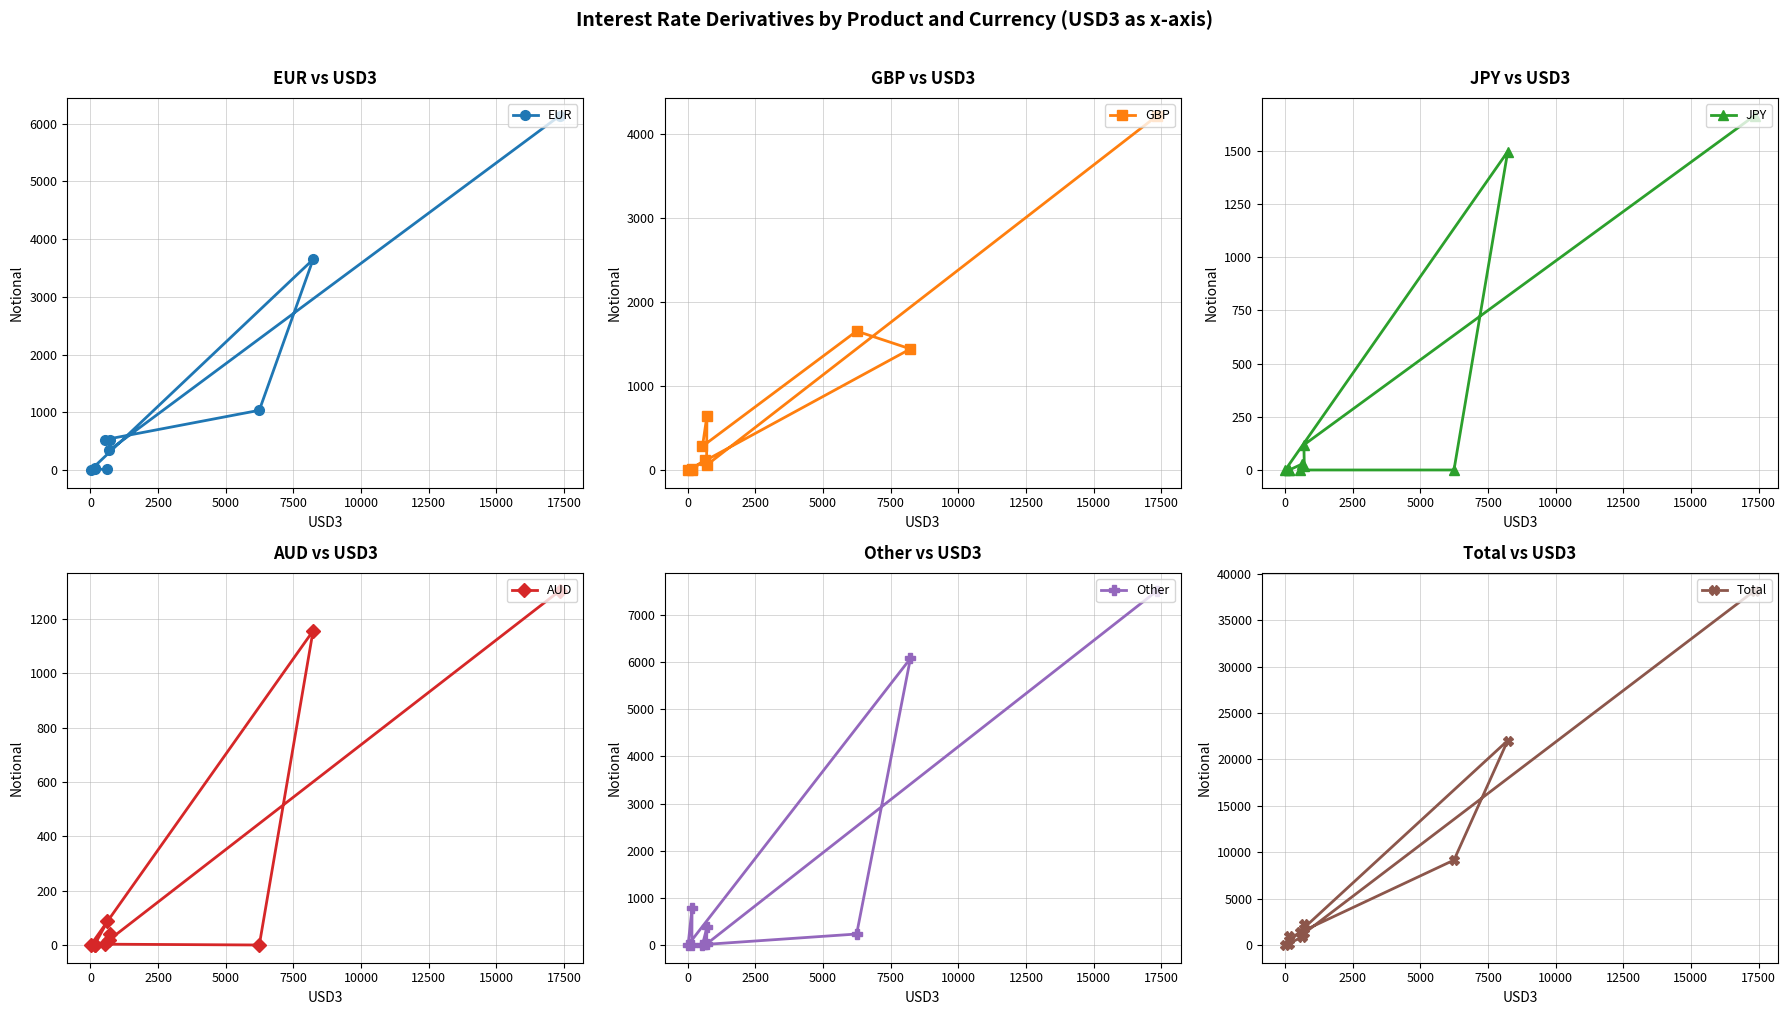

How many data points in JPY are less than 20?

5